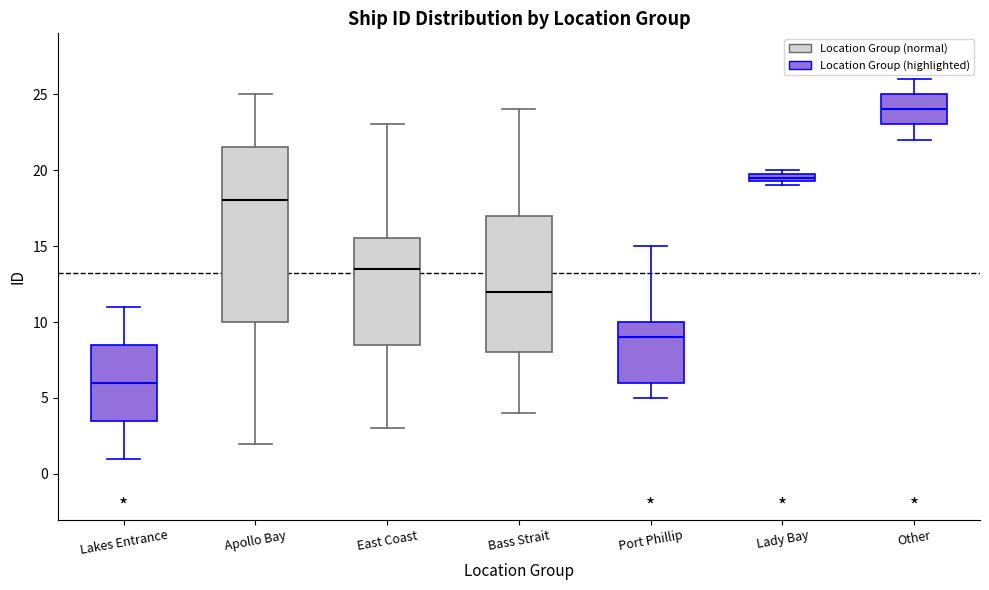

Comparing the boxes themselves (not the whiskers), which one is the tallest?

Apollo Bay